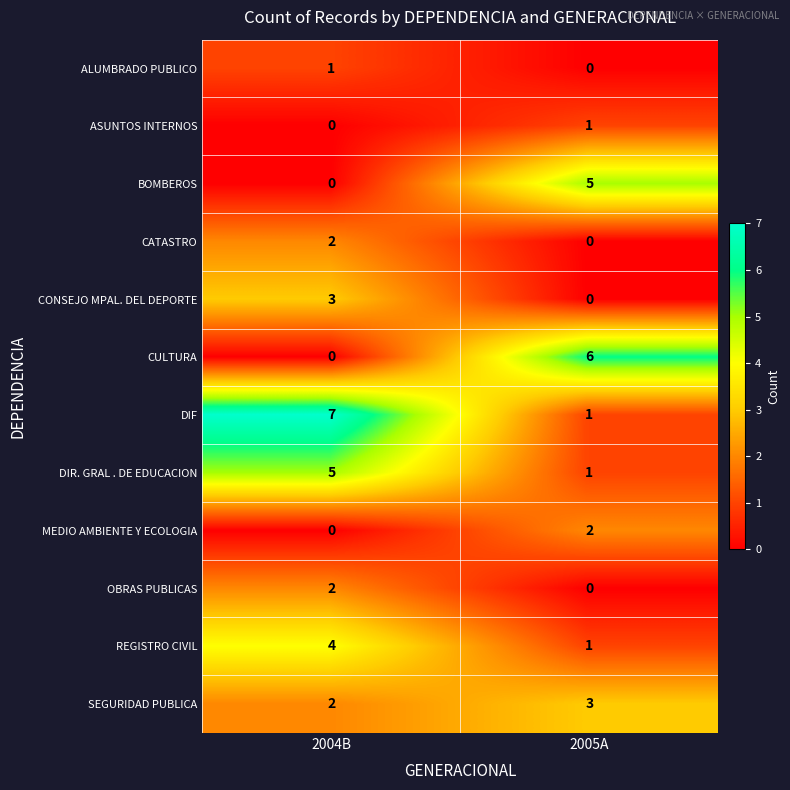

Reading right to left, list all the values displayed in this chart.

ALUMBRADO PUBLICO: 0	1
ASUNTOS INTERNOS: 1	0
BOMBEROS: 5	0
CATASTRO: 0	2
CONSEJO MPAL. DEL DEPORTE: 0	3
CULTURA: 6	0
DIF: 1	7
DIR. GRAL . DE EDUCACION: 1	5
MEDIO AMBIENTE Y ECOLOGIA: 2	0
OBRAS PUBLICAS: 0	2
REGISTRO CIVIL: 1	4
SEGURIDAD PUBLICA: 3	2